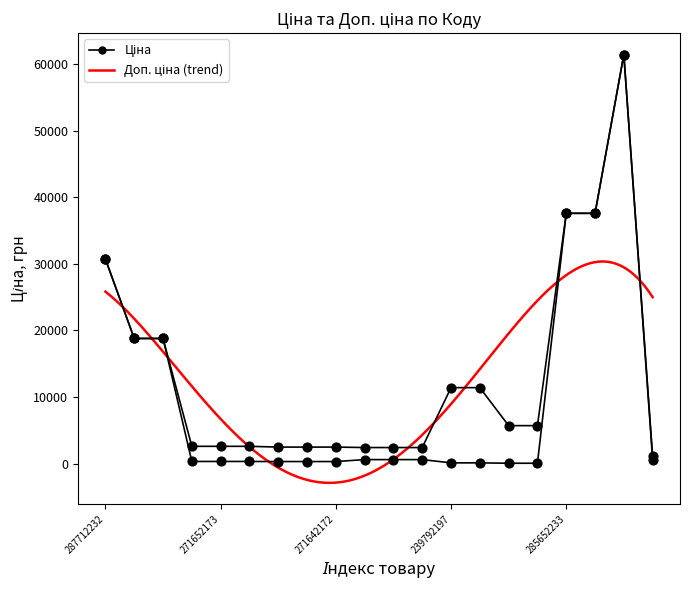

At which category is the sum across all series the highest?

18